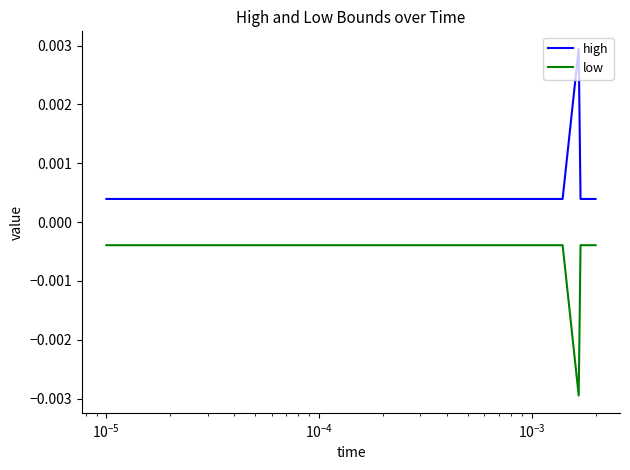

List the series in order of their overall mean, highest first.

high, low